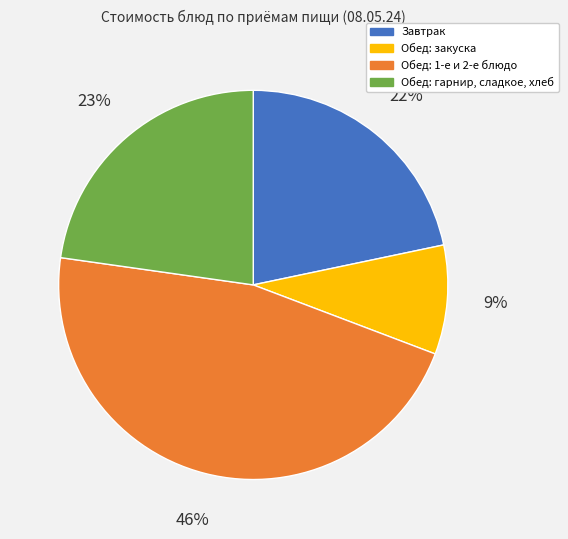

To the nearest percent, what is the difference between the largest and smallest slice percentages?

37%